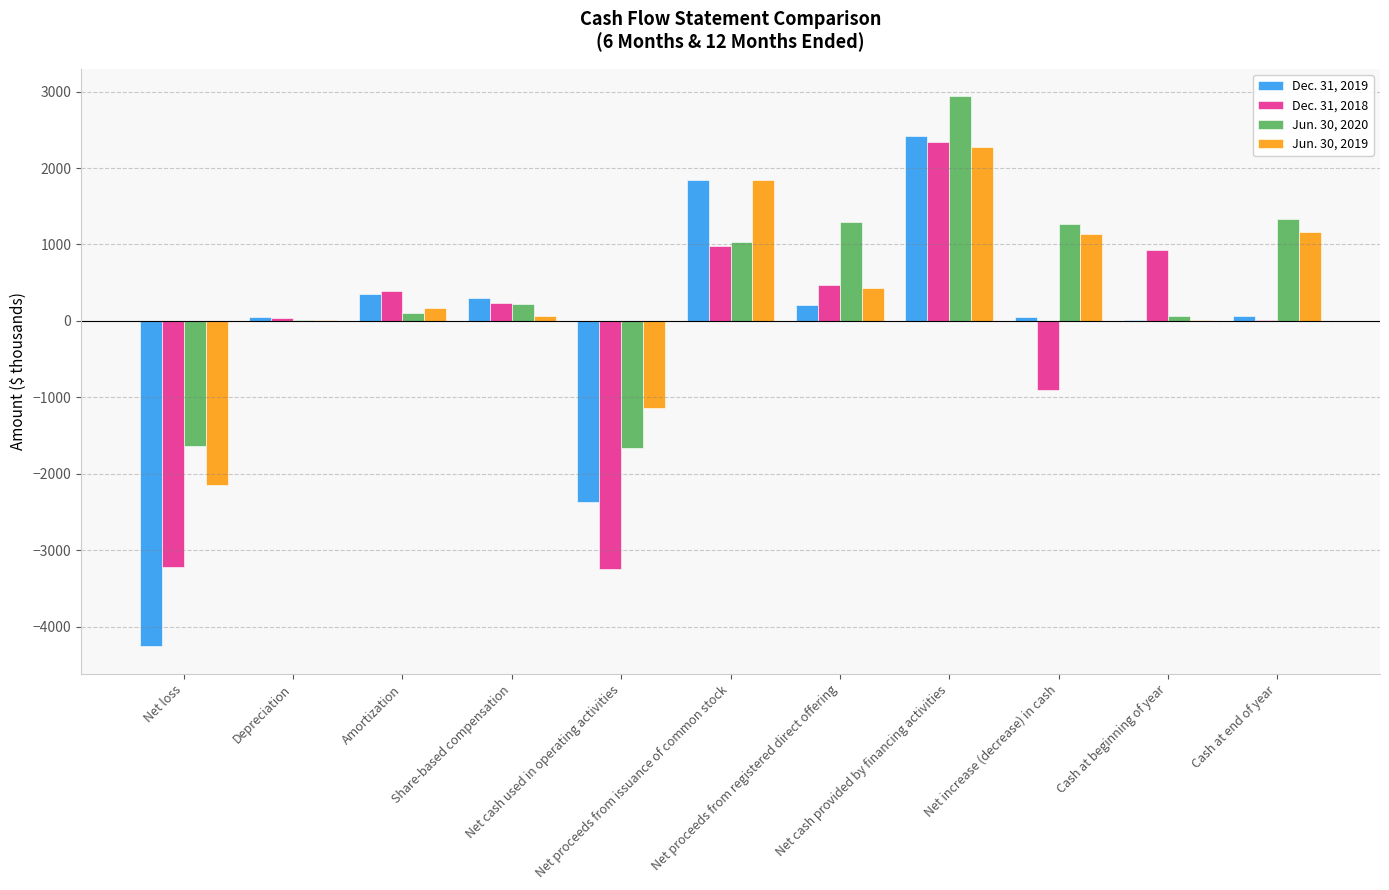

What is the maximum value shown in the chart?

2938